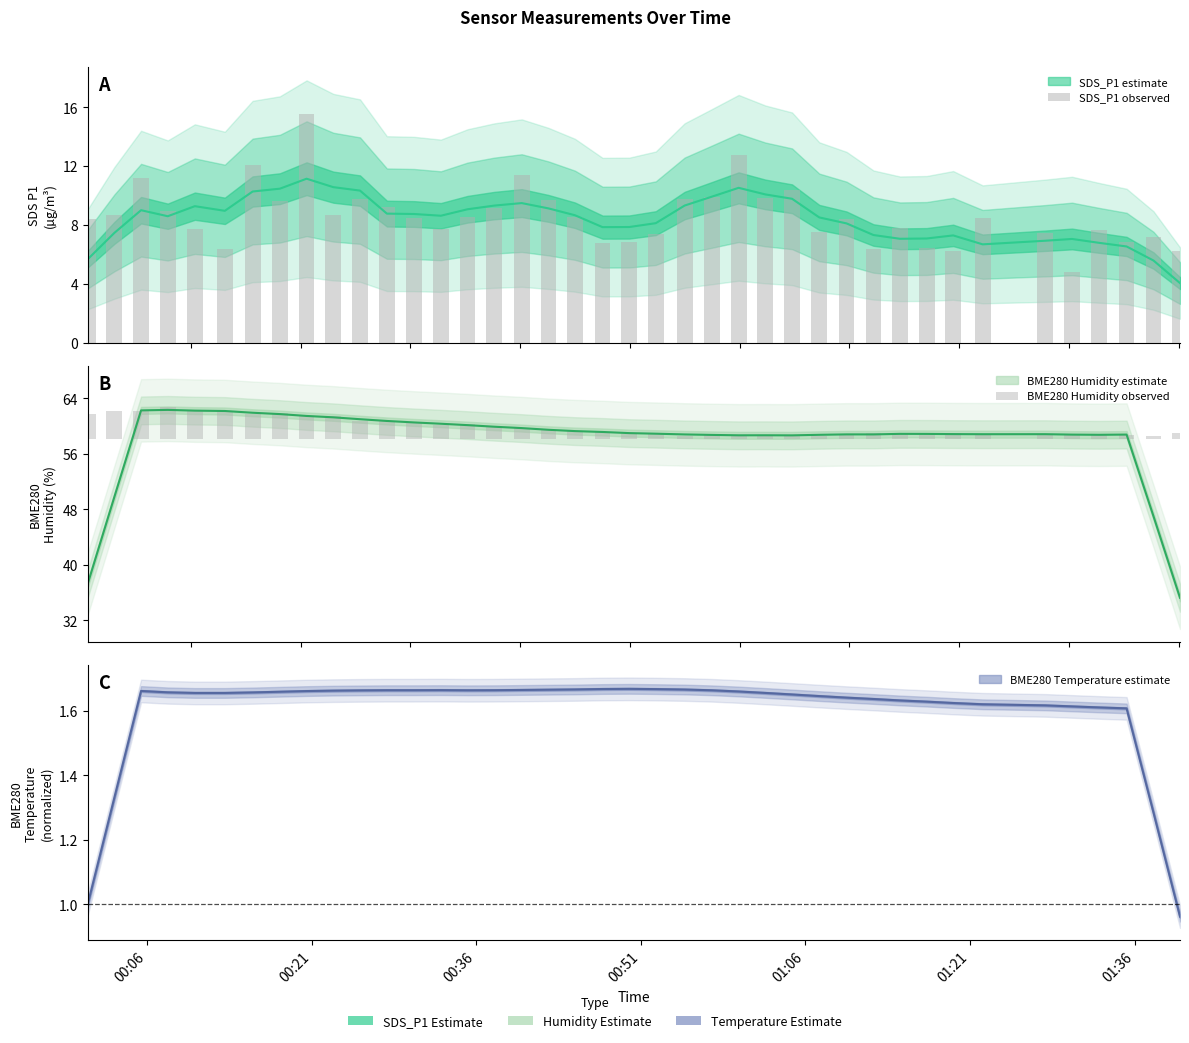

True or false: BME280 Humidity observed has a value of 0.3 at 01:36.

False